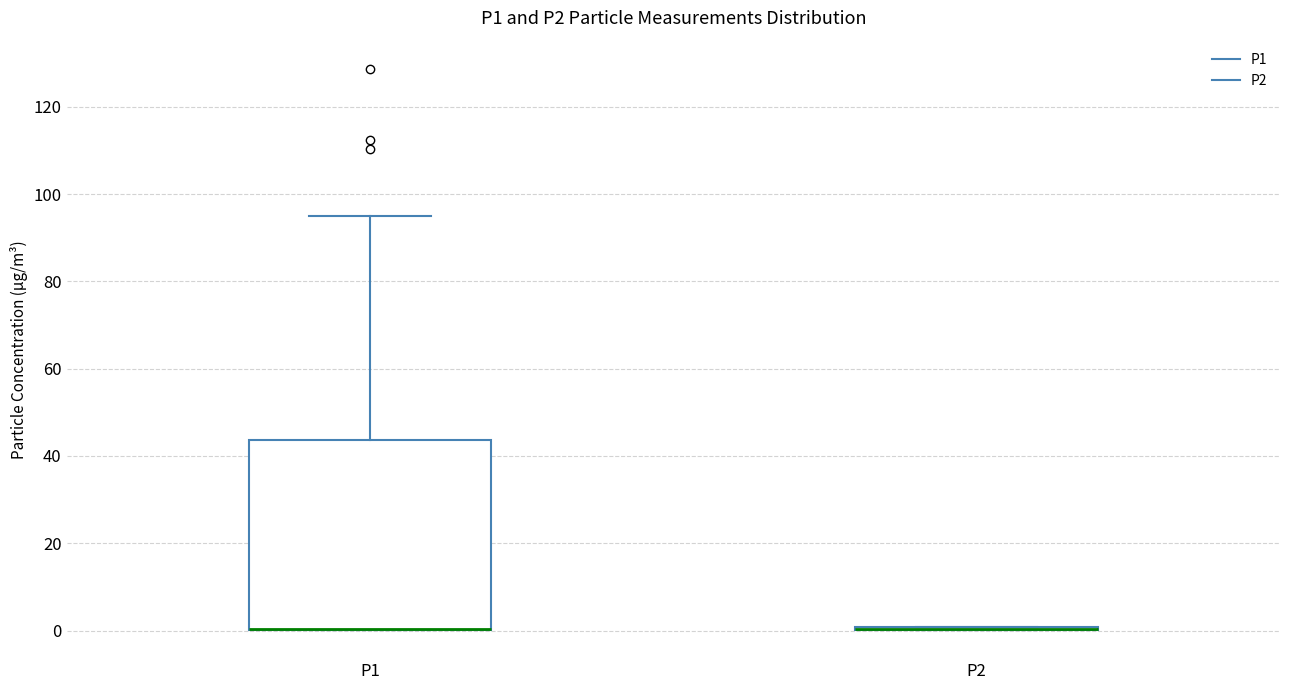

Which box is the tallest, from its lower edge to its upper edge?

P1